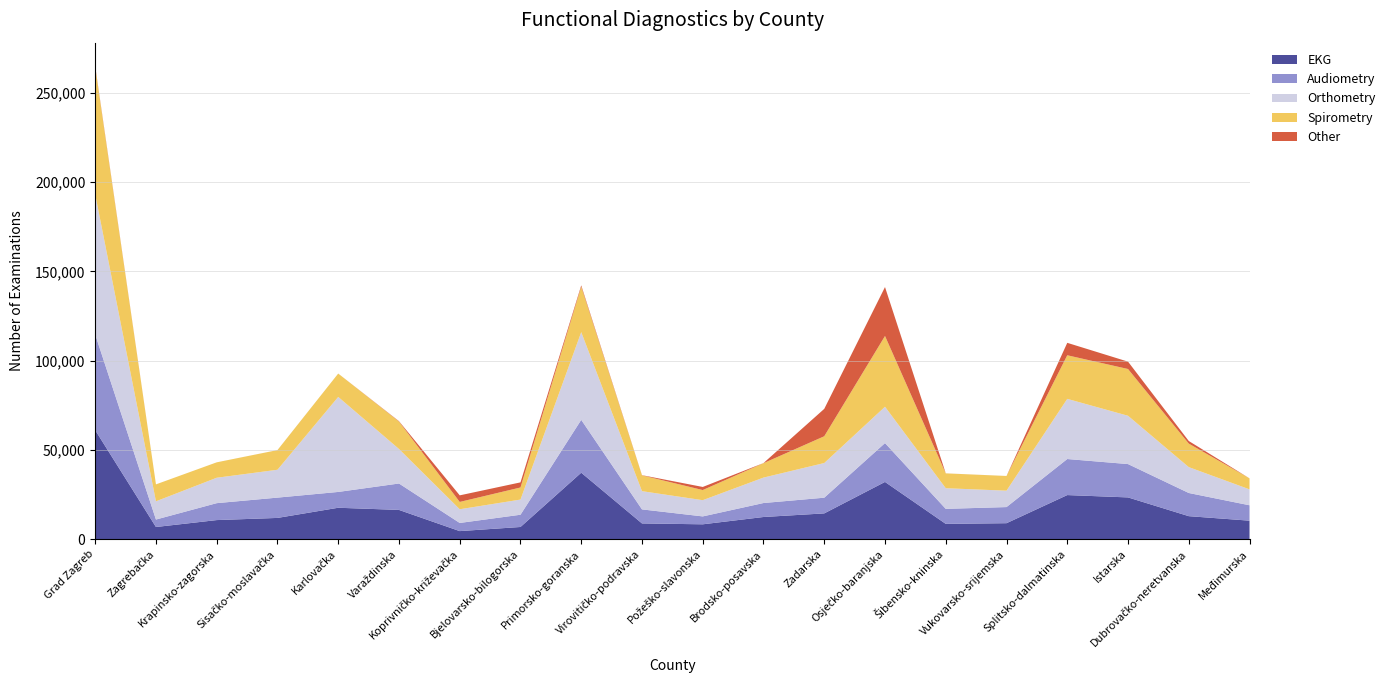

Reading left to right, what are all the values shown in this chart?

EKG: Grad Zagreb=61033	Zagrebačka=6781	Krapinsko-zagorska=10655	Sisačko-moslavačka=11866	Karlovačka=17562	Varaždinska=16352	Koprivničko-križevačka=4477	Bjelovarsko-bilogorska=6790	Primorsko-goranska=37203	Virovitičko-podravska=8783	Požeško-slavonska=8290	Brodsko-posavska=12384	Zadarska=14401	Osječko-baranjska=32030	Šibensko-kninska=8534	Vukovarsko-srijemska=8913	Splitsko-dalmatinska=24669	Istarska=23356	Dubrovačko-neretvanska=12853	Međimurska=10326
Audiometry: Grad Zagreb=53617	Zagrebačka=4175	Krapinsko-zagorska=9485	Sisačko-moslavačka=11375	Karlovačka=8860	Varaždinska=14795	Koprivničko-križevačka=4568	Bjelovarsko-bilogorska=6861	Primorsko-goranska=29619	Virovitičko-podravska=7864	Požeško-slavonska=4425	Brodsko-posavska=7830	Zadarska=8796	Osječko-baranjska=21769	Šibensko-kninska=8411	Vukovarsko-srijemska=9030	Splitsko-dalmatinska=20194	Istarska=18680	Dubrovačko-neretvanska=12981	Međimurska=8623
Orthometry: Grad Zagreb=78517	Zagrebačka=10212	Krapinsko-zagorska=14237	Sisačko-moslavačka=15608	Karlovačka=53236	Varaždinska=19345	Koprivničko-križevačka=7677	Bjelovarsko-bilogorska=8496	Primorsko-goranska=49131	Virovitičko-podravska=10210	Požeško-slavonska=9092	Brodsko-posavska=14246	Zadarska=19429	Osječko-baranjska=20354	Šibensko-kninska=11564	Vukovarsko-srijemska=9190	Splitsko-dalmatinska=33700	Istarska=27064	Dubrovačko-neretvanska=14493	Međimurska=8919
Spirometry: Grad Zagreb=71163	Zagrebačka=9492	Krapinsko-zagorska=8637	Sisačko-moslavačka=11002	Karlovačka=13084	Varaždinska=15358	Koprivničko-križevačka=4101	Bjelovarsko-bilogorska=6776	Primorsko-goranska=25475	Virovitičko-podravska=8867	Požeško-slavonska=5677	Brodsko-posavska=8082	Zadarska=14996	Osječko-baranjska=39649	Šibensko-kninska=8313	Vukovarsko-srijemska=8232	Splitsko-dalmatinska=24436	Istarska=26196	Dubrovačko-neretvanska=13175	Međimurska=6176
Other: Grad Zagreb=548	Zagrebačka=0	Krapinsko-zagorska=0	Sisačko-moslavačka=15	Karlovačka=4	Varaždinska=217	Koprivničko-križevačka=3684	Bjelovarsko-bilogorska=2856	Primorsko-goranska=718	Virovitičko-podravska=95	Požeško-slavonska=1730	Brodsko-posavska=51	Zadarska=15342	Osječko-baranjska=27409	Šibensko-kninska=15	Vukovarsko-srijemska=3	Splitsko-dalmatinska=6961	Istarska=4125	Dubrovačko-neretvanska=1452	Međimurska=0